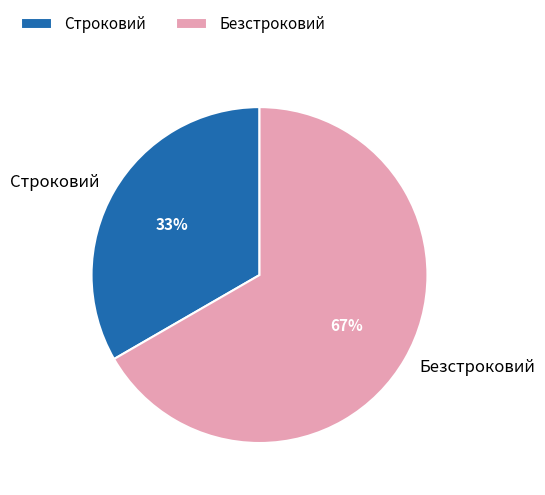

Is there a majority slice in this chart?

Yes